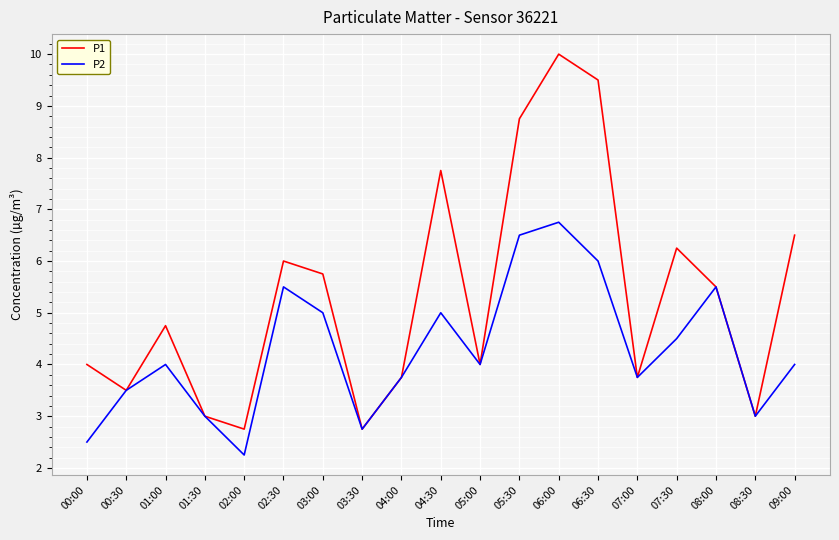

What position from the right is 07:00?

5